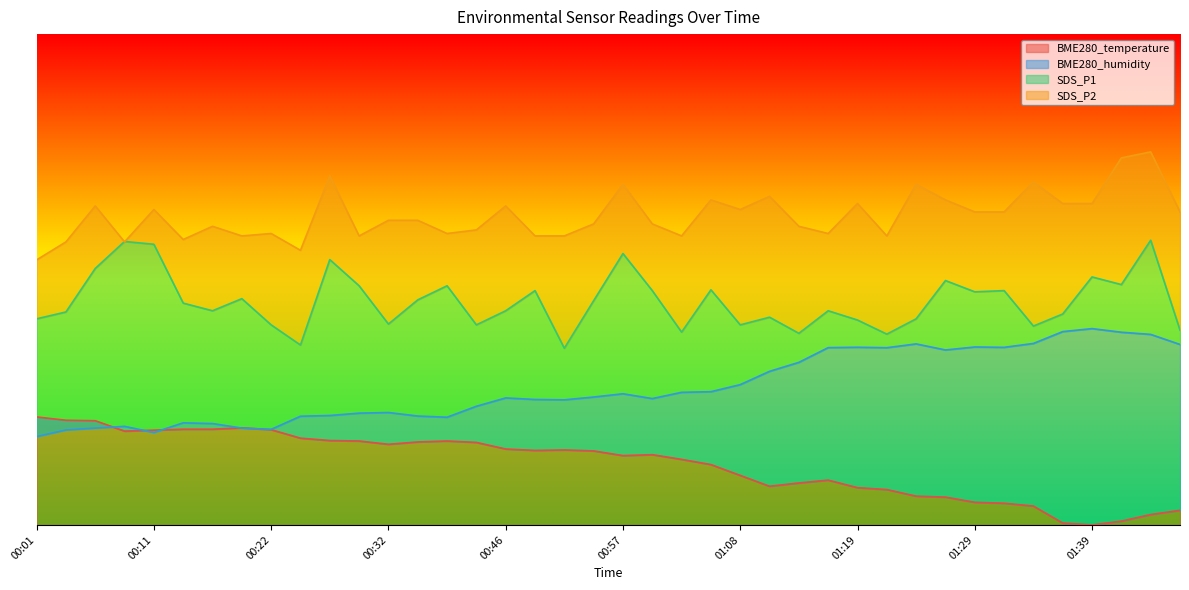

Reading right to left, transcribe all the data shown in this chart.

BME280_temperature: 0.0	0.0	0.0	0.0	0.0	0.0	0.0	0.0	0.1	0.1	0.1	0.1	0.1	0.1	0.1	0.1	0.1	0.1	0.1	0.1	0.2	0.2	0.2	0.2	0.2	0.2	0.2	0.2	0.2	0.2	0.2	0.2	0.2	0.2	0.2	0.2	0.2	0.2	0.2	0.2
BME280_humidity: 0.4	0.4	0.4	0.4	0.4	0.4	0.4	0.4	0.4	0.4	0.4	0.4	0.4	0.3	0.3	0.3	0.3	0.3	0.3	0.3	0.3	0.3	0.3	0.3	0.2	0.2	0.2	0.2	0.2	0.2	0.2	0.2	0.2	0.2	0.2	0.2	0.2	0.2	0.2	0.2
SDS_P1: 0.4	0.6	0.5	0.5	0.4	0.4	0.5	0.5	0.5	0.4	0.4	0.4	0.4	0.4	0.4	0.4	0.5	0.4	0.5	0.6	0.5	0.4	0.5	0.4	0.4	0.5	0.5	0.4	0.5	0.5	0.4	0.4	0.5	0.4	0.5	0.6	0.6	0.5	0.4	0.4
SDS_P2: 0.6	0.8	0.7	0.7	0.7	0.7	0.6	0.6	0.7	0.7	0.6	0.7	0.6	0.6	0.7	0.6	0.7	0.6	0.6	0.7	0.6	0.6	0.6	0.7	0.6	0.6	0.6	0.6	0.6	0.7	0.6	0.6	0.6	0.6	0.6	0.6	0.6	0.7	0.6	0.5